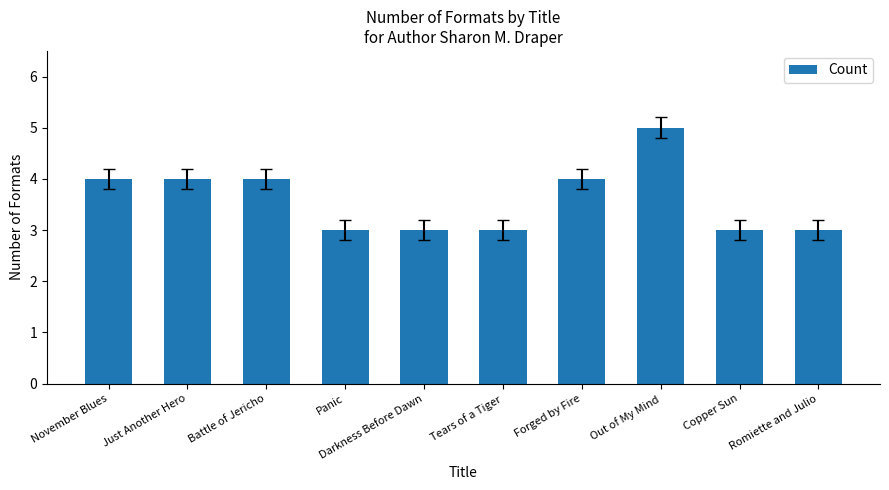

What value does the data have at Romiette and Julio?

3